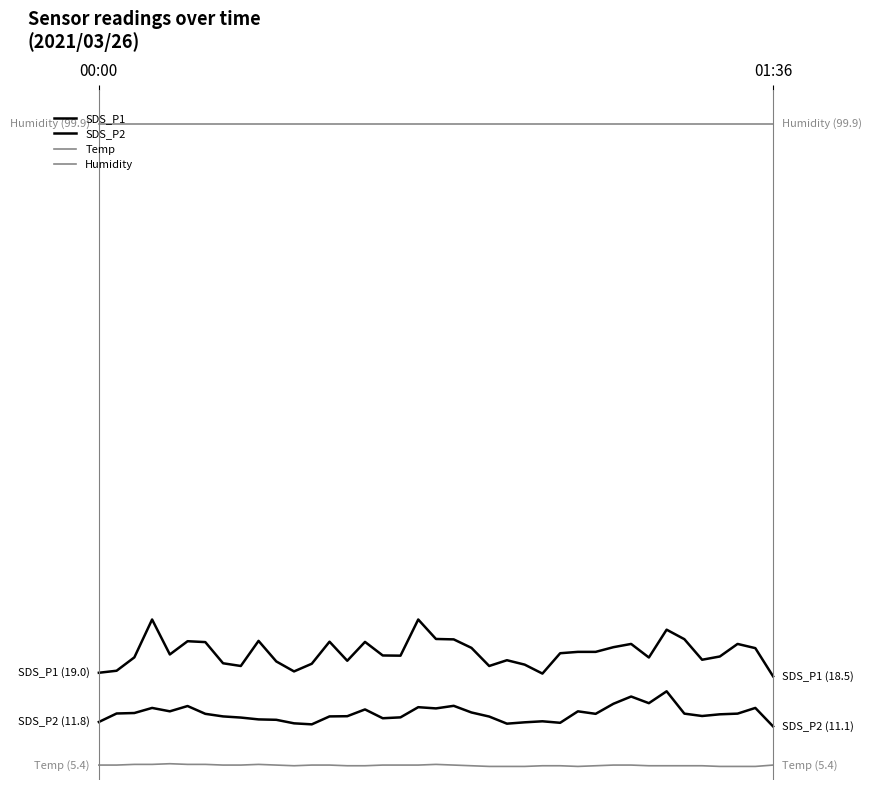

What is the label of the 32nd point from the right?

7